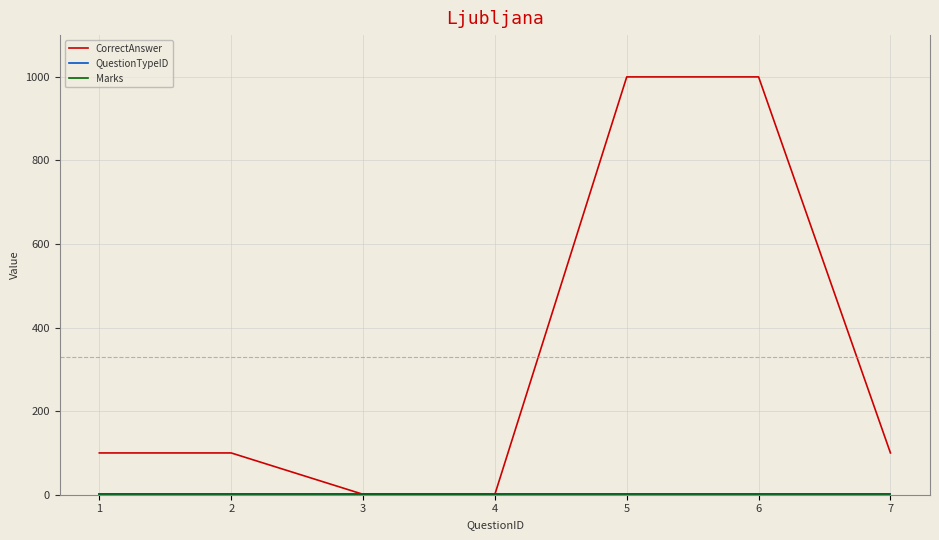

Reading left to right, extract all data points from this chart.

CorrectAnswer: 1=100	2=100	3=1	4=1	5=1000	6=1000	7=100
QuestionTypeID: 1=1	2=1	3=1	4=1	5=1	6=1	7=1
Marks: 1=1	2=1	3=1	4=1	5=1	6=1	7=1